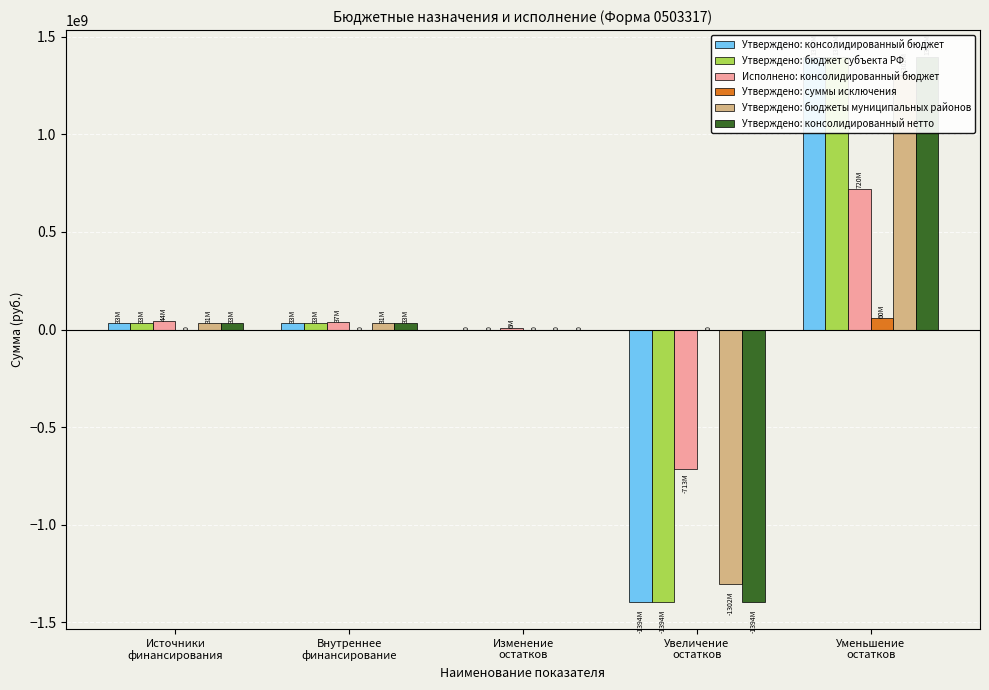

Rank the series by their maximum value, from highest to lowest.

Утверждено: консолидированный бюджет, Утверждено: бюджет субъекта РФ, Утверждено: консолидированный нетто, Утверждено: бюджеты муниципальных районов, Исполнено: консолидированный бюджет, Утверждено: суммы исключения